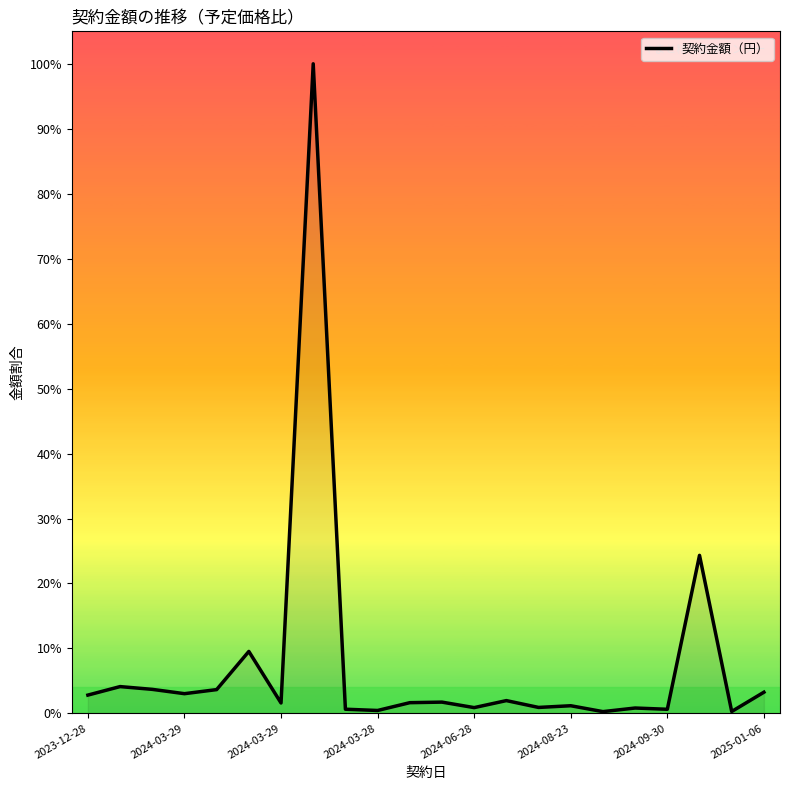

What is the difference between the maximum and minimum values?

99.7